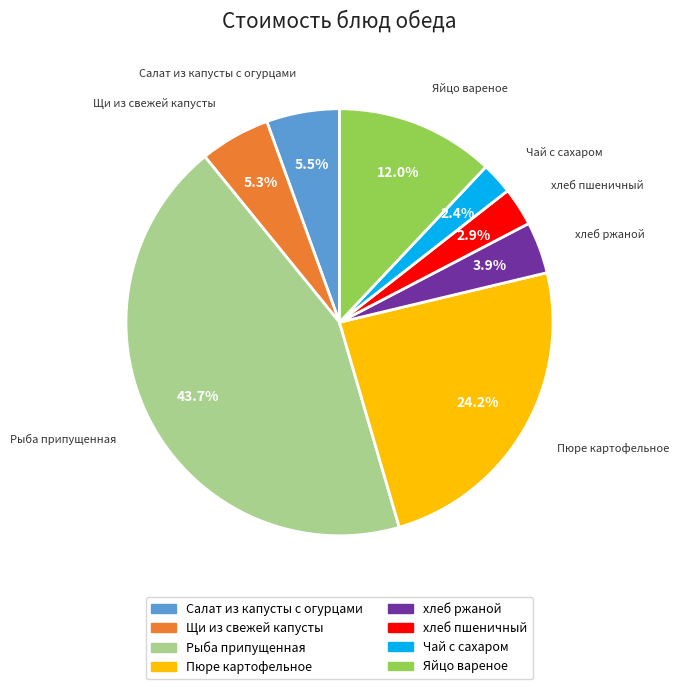

Combined, do хлеб ржаной and Пюре картофельное account for over 50%?

No